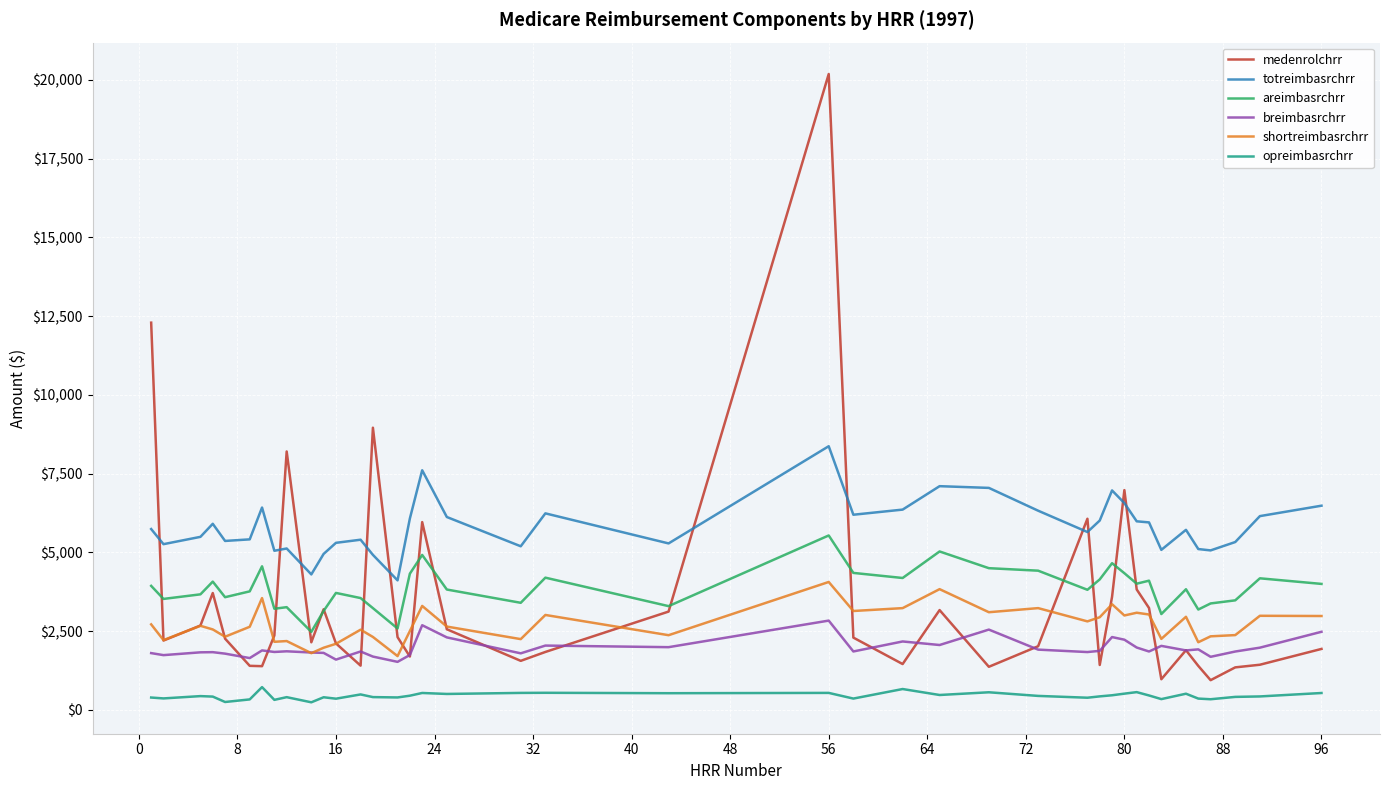

True or false: shortreimbasrchrr and areimbasrchrr cross at least once.

False